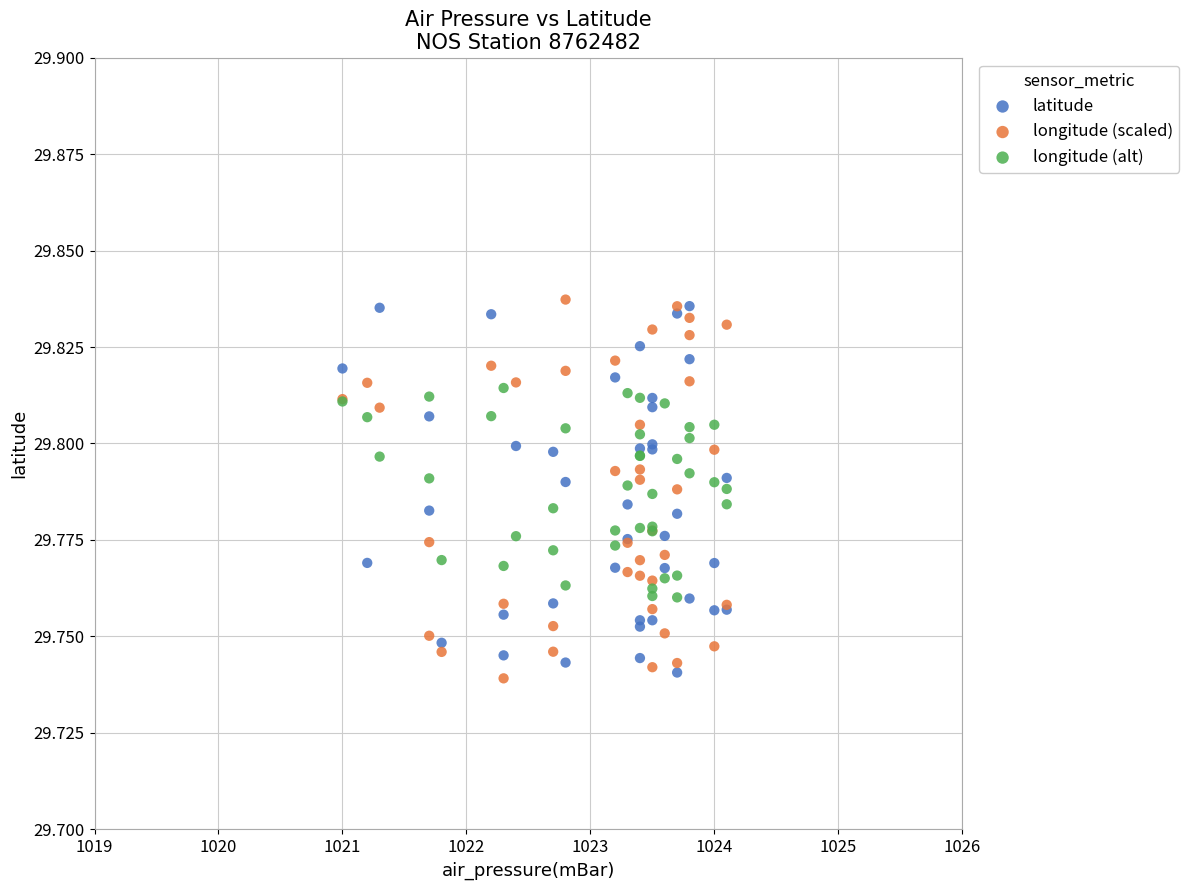

What is the X range (max minus min) for the scatter plot?

3.1